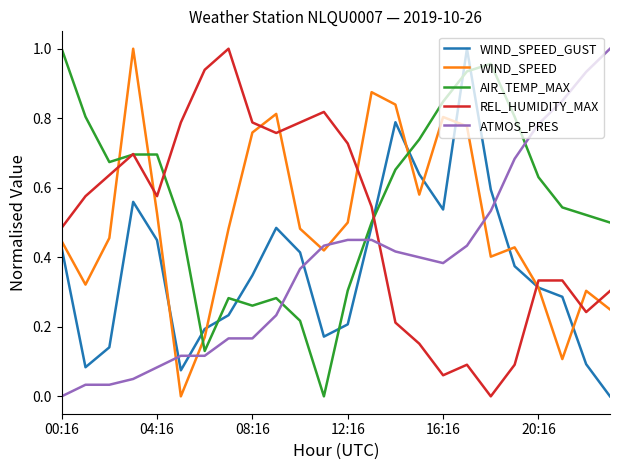

How many times do WIND_SPEED and REL_HUMIDITY_MAX cross each other?

8